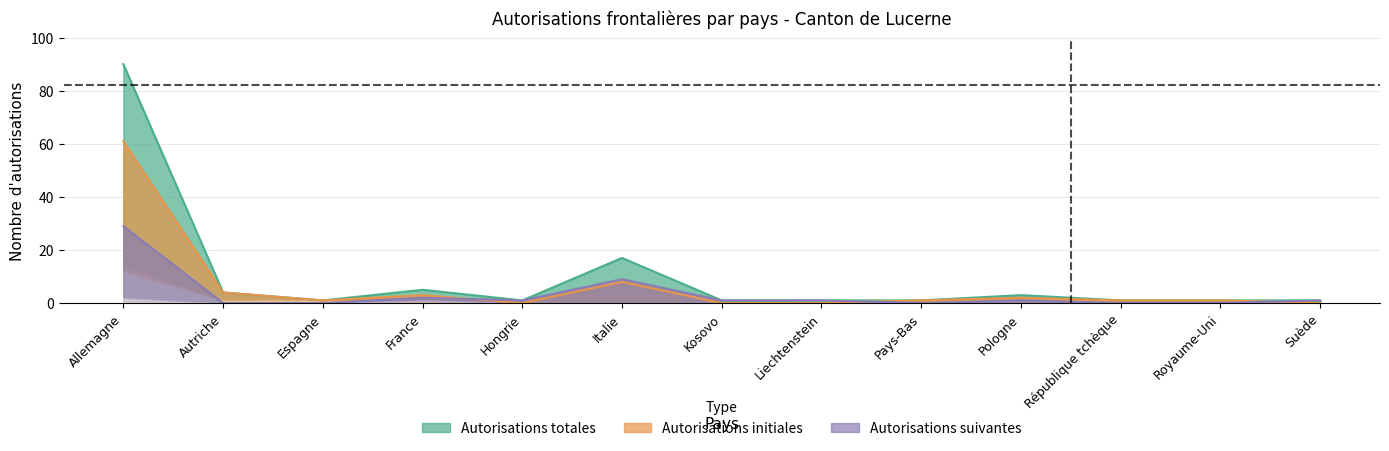

Between Kosovo and Hongrie, which is larger?

Kosovo